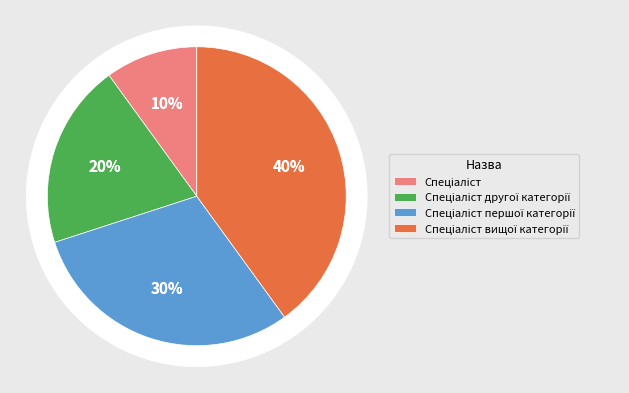

Which category has the smallest portion of the pie?

Спеціаліст